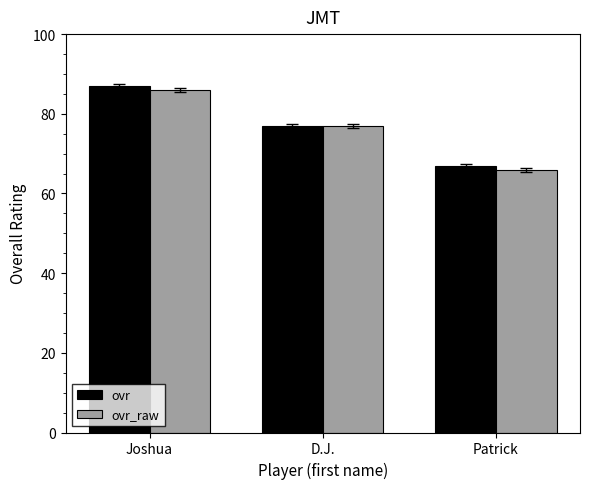

How many bars are there in total?

6